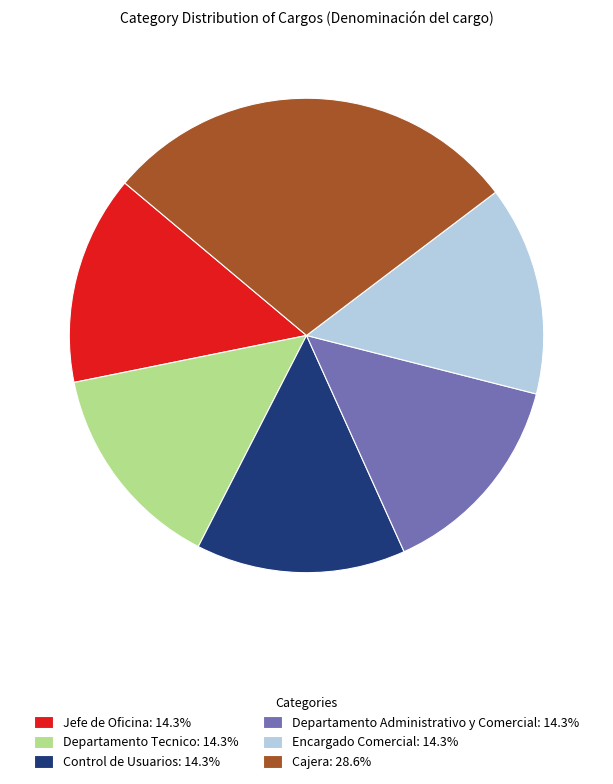

Is there any slice that represents more than half of the pie?

No